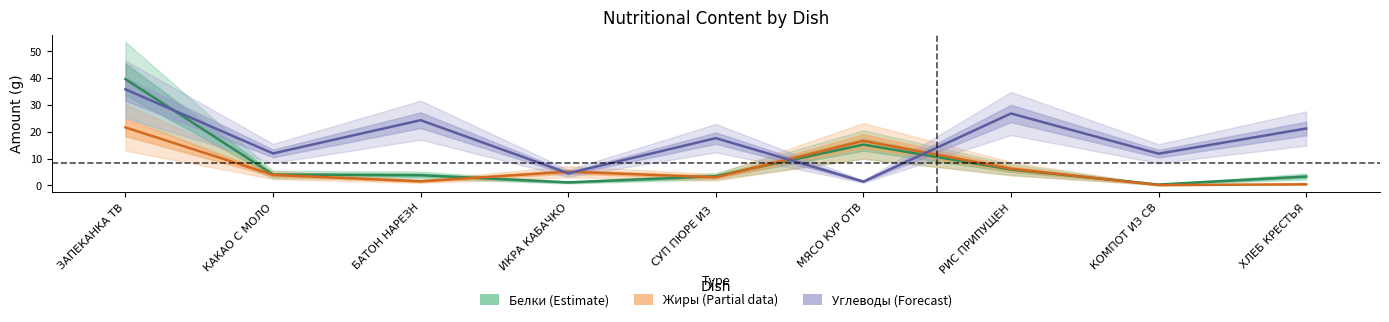

True or false: Белки (Estimate) has more than 0 points higher than both neighbors.

True